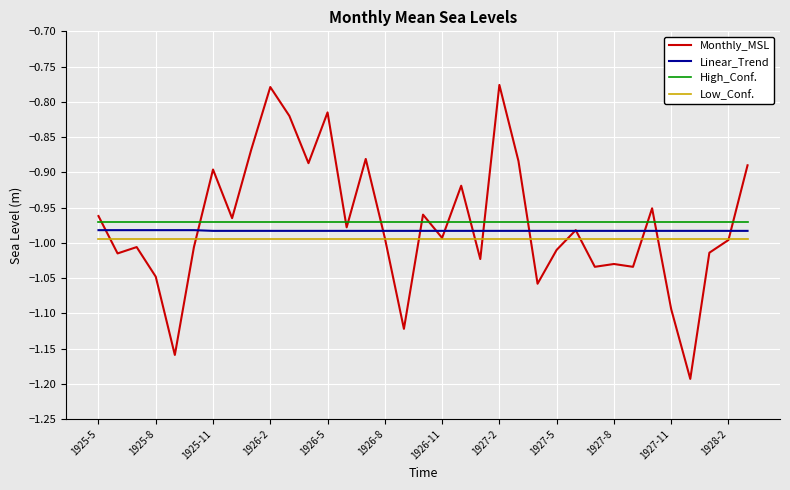

True or false: High_Conf. and Monthly_MSL intersect in this chart.

True